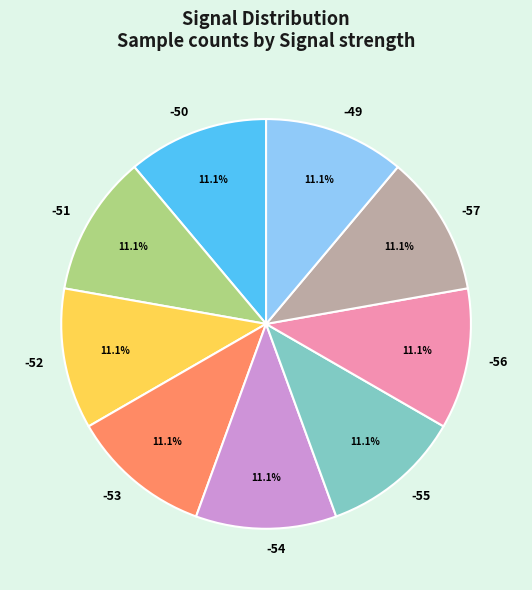

How many slices are in this pie chart?

9